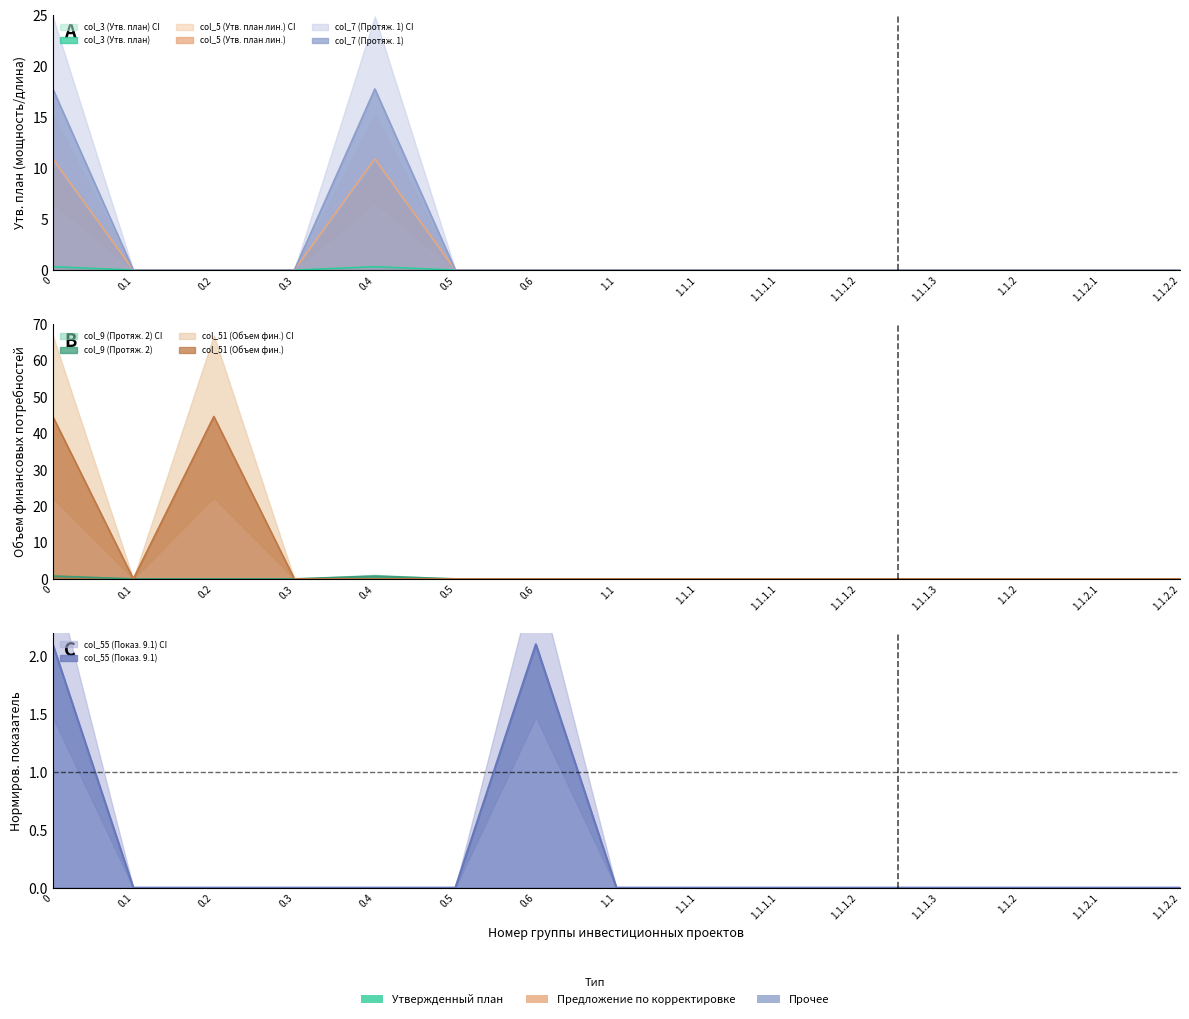

Which category has the lowest value in the col_55 (Показ. 9.1) series?

0.1